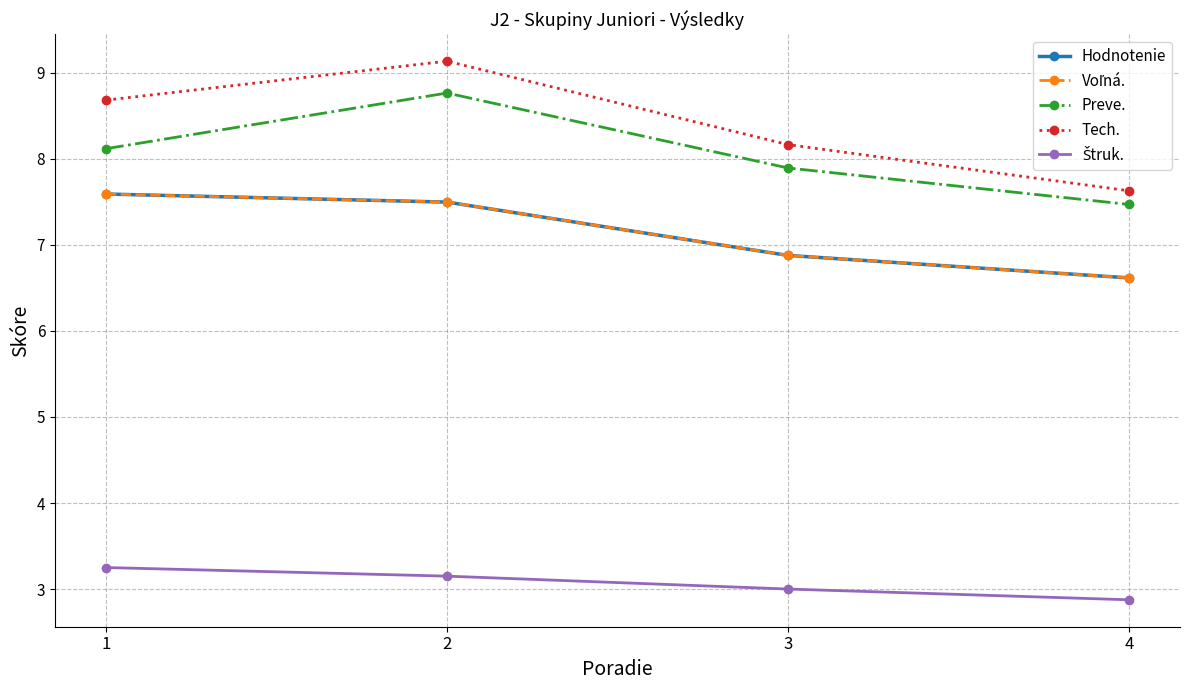

At which label does Voľná. reach its minimum?

4